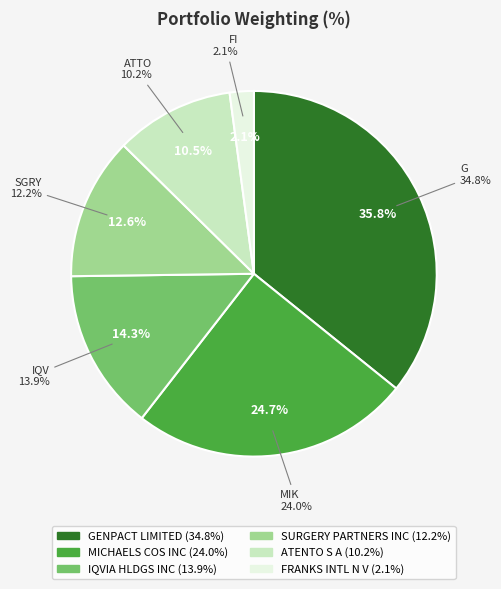

To the nearest percent, what percentage of the pie is FRANKS INTL N V?

2%